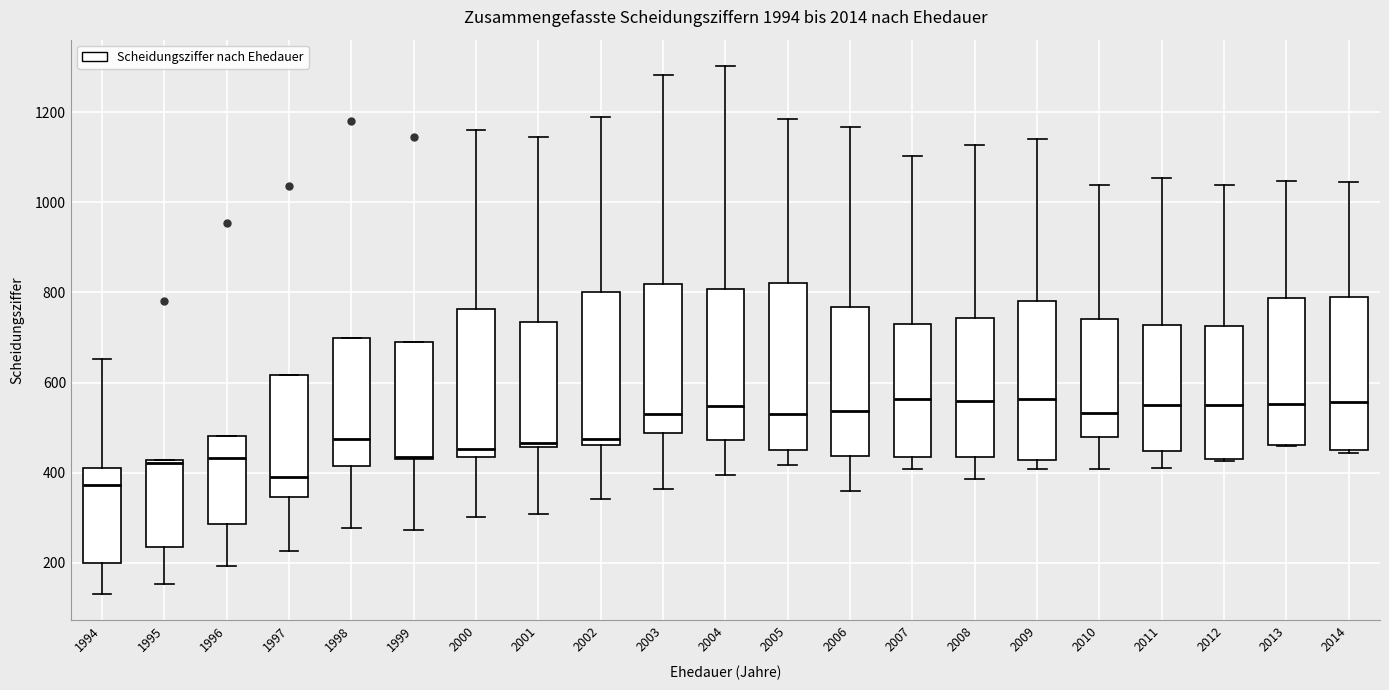

Reading left to right, read every box against the y-axis: the position of its median line, the range the box covers, and the ends of its whiskers. The values are not printed on the chart, so give them approximately, as read against the axis.

1994: median 380, box 200 to 420, whiskers 140 to 660
1995: median 420 (just below the box's upper edge), box 240 to 420, whiskers 160 to 420
1996: median 440, box 280 to 480, whiskers 200 to 480
1997: median 400, box 340 to 620, whiskers 220 to 620
1998: median 480, box 420 to 700, whiskers 280 to 700
1999: median 440, box 440 to 700, whiskers 280 to 700
2000: median 460, box 440 to 760, whiskers 300 to 1160
2001: median 460 (just above the box's lower edge), box 460 to 740, whiskers 300 to 1140
2002: median 480, box 460 to 800, whiskers 340 to 1200
2003: median 540, box 480 to 820, whiskers 360 to 1280
2004: median 540, box 480 to 800, whiskers 400 to 1300
2005: median 540, box 460 to 820, whiskers 420 to 1180
2006: median 540, box 440 to 760, whiskers 360 to 1160
2007: median 560, box 440 to 720, whiskers 400 to 1100
2008: median 560, box 440 to 740, whiskers 380 to 1120
2009: median 560, box 420 to 780, whiskers 400 to 1140
2010: median 540, box 480 to 740, whiskers 400 to 1040
2011: median 560, box 440 to 720, whiskers 420 to 1060
2012: median 560, box 440 to 720, whiskers 420 to 1040
2013: median 560, box 460 to 780, whiskers 460 to 1040
2014: median 560, box 460 to 780, whiskers 440 to 1040